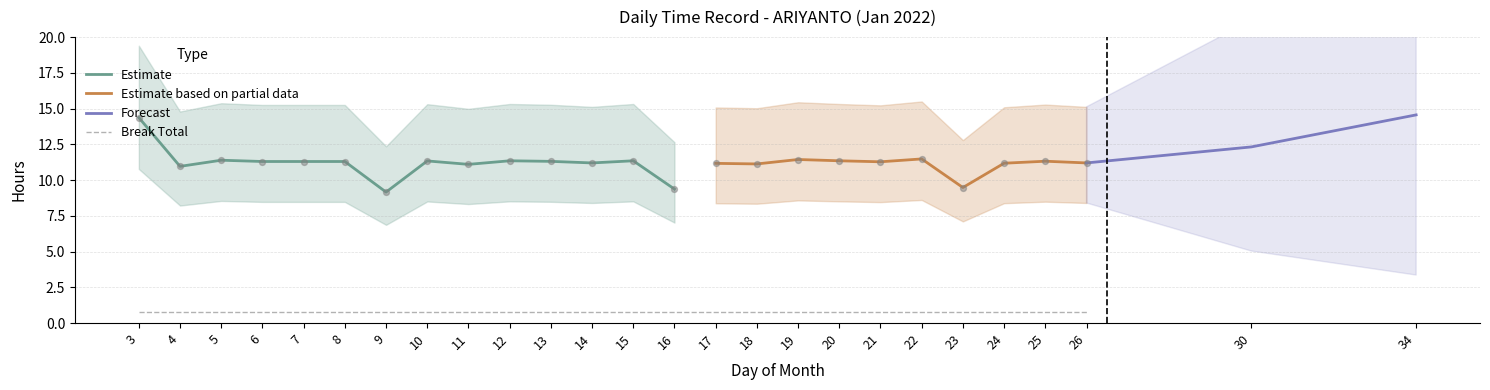

What is the change in value from 9 to 26?

+2.0